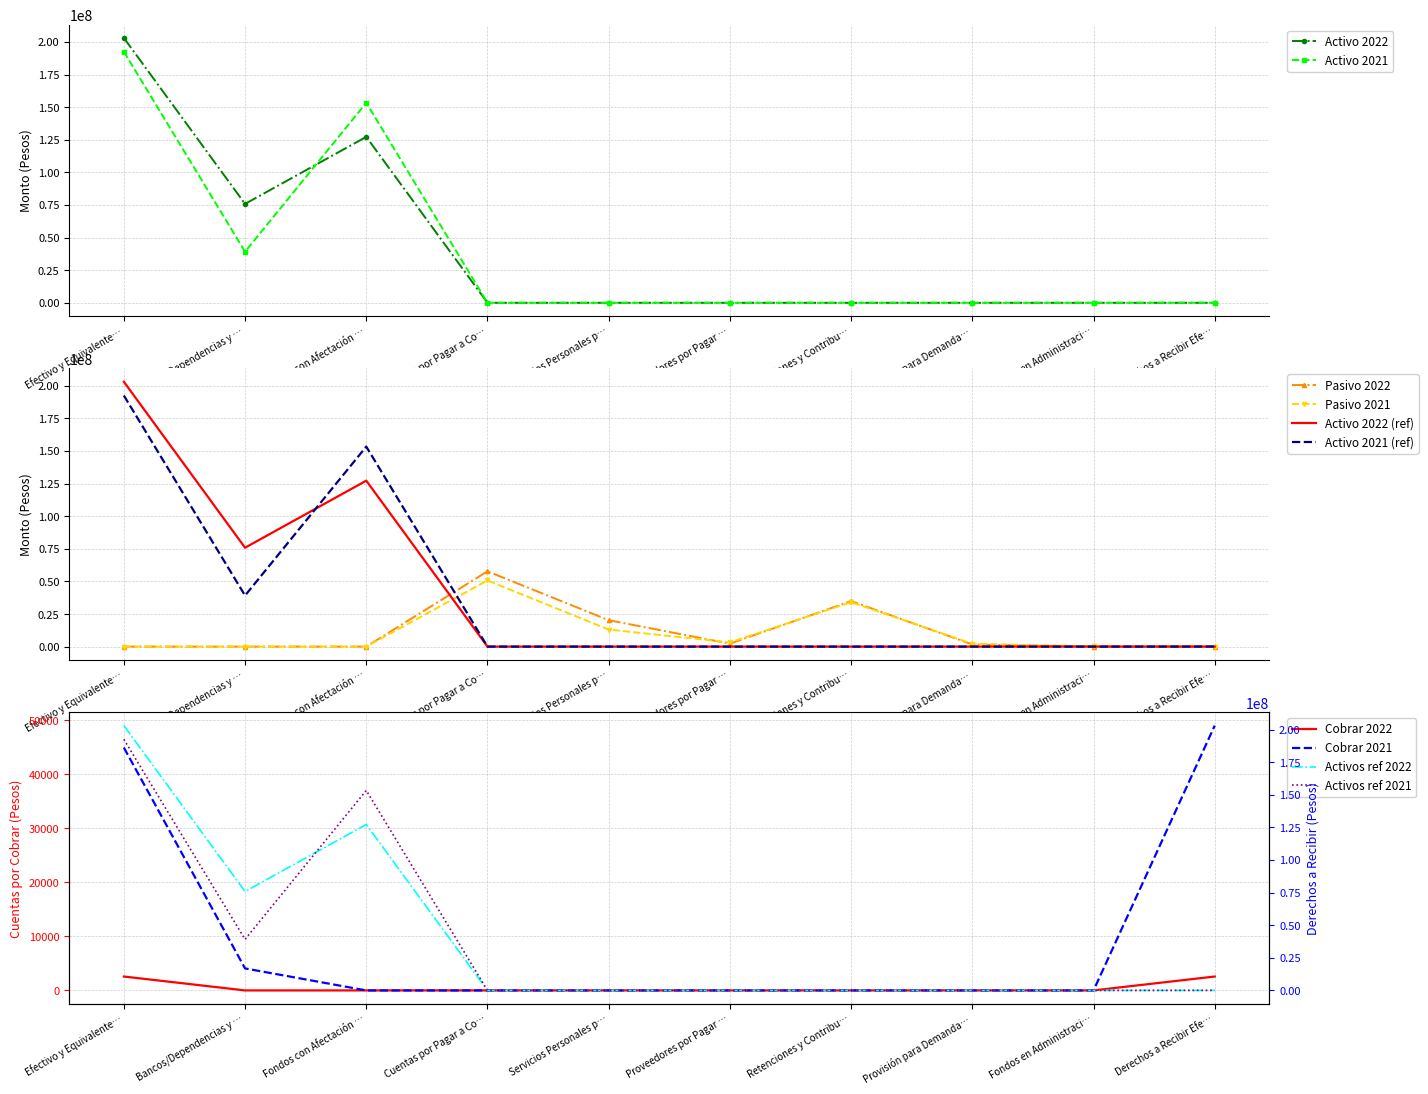

Which series has the largest total across all categories?

2022 Activo